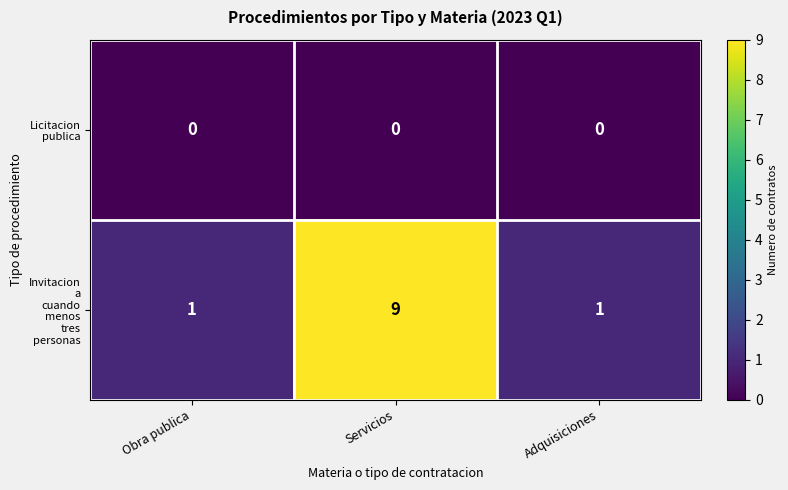

What is the total value across all series at Obra publica?

1